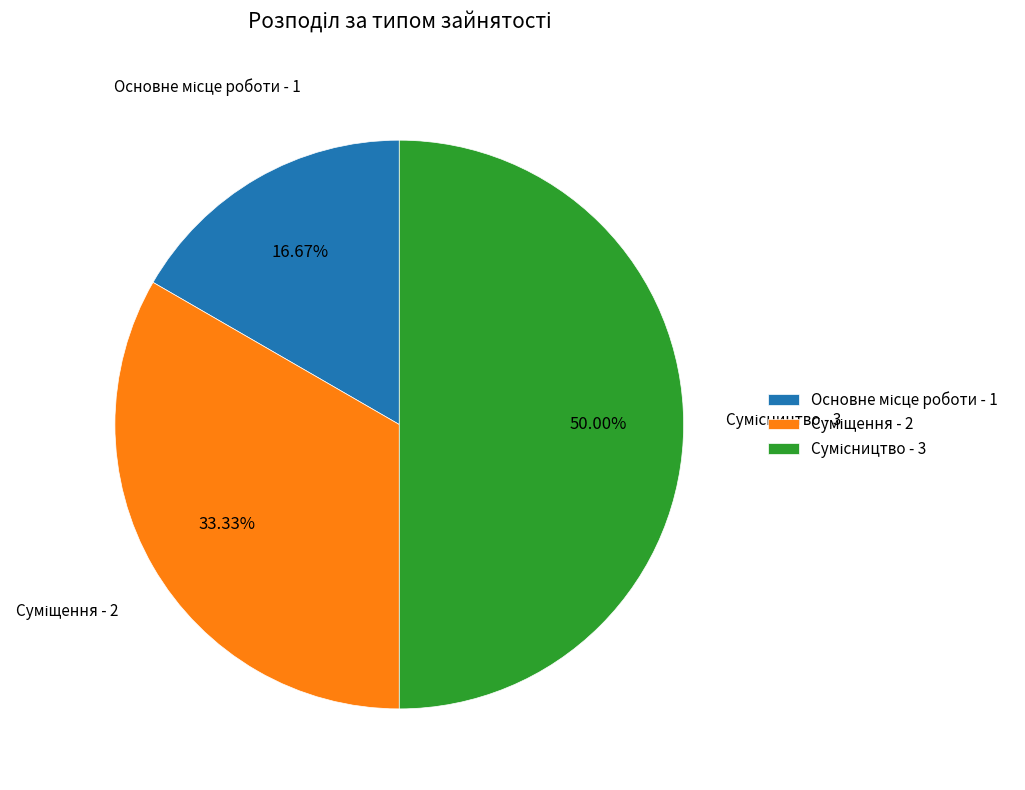

Count the number of slices in the pie.

3